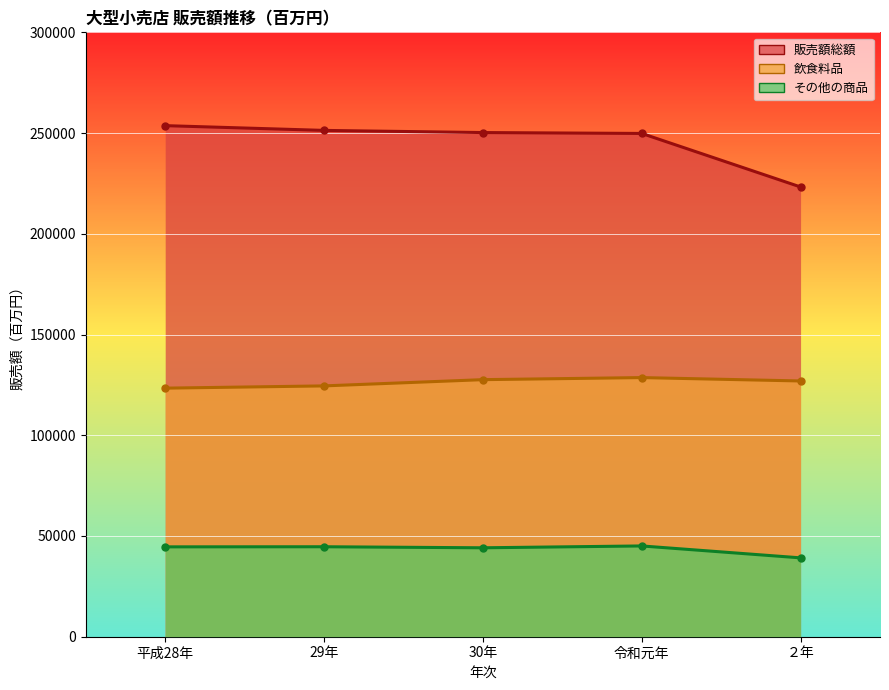

How many data points in 販売額総額 are above 250253?

2